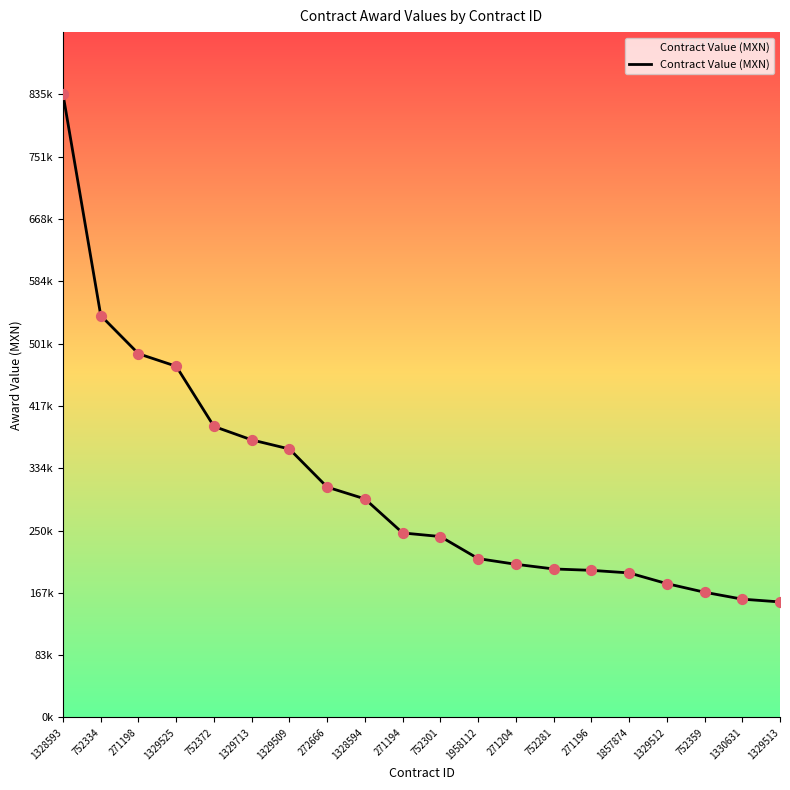

What is the change in value from 271198 to 271194?

-240320.0